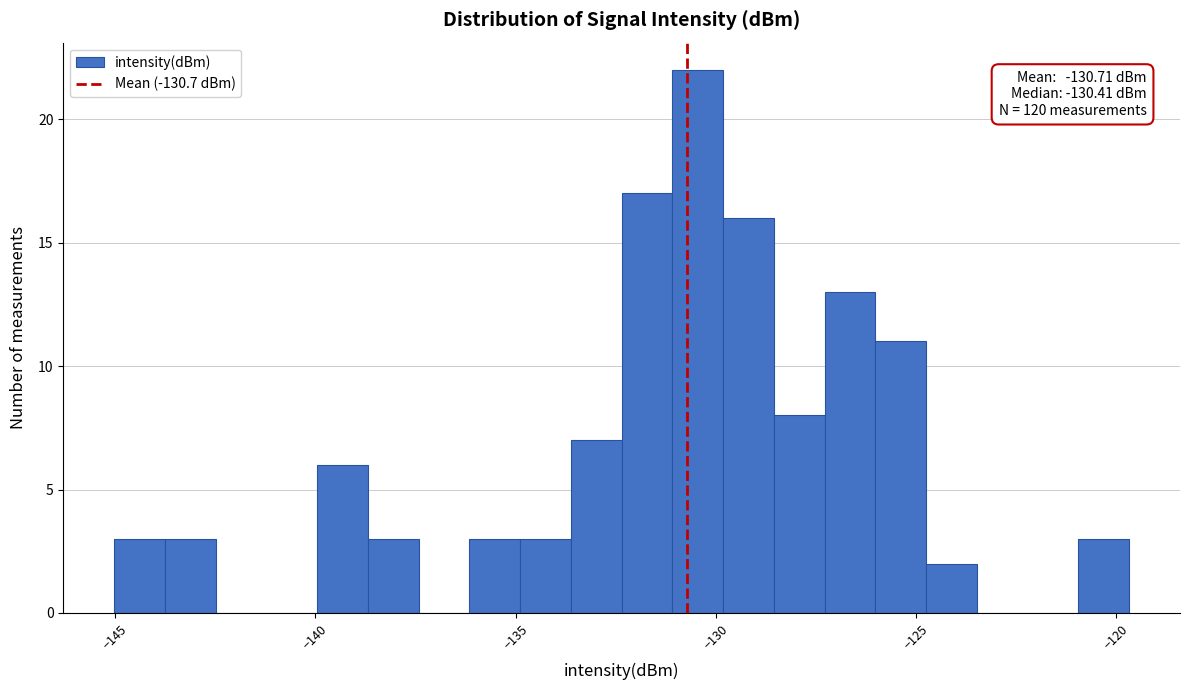

Read against the x-axis, roughly where is the centre of the tallest bar?

-130.5